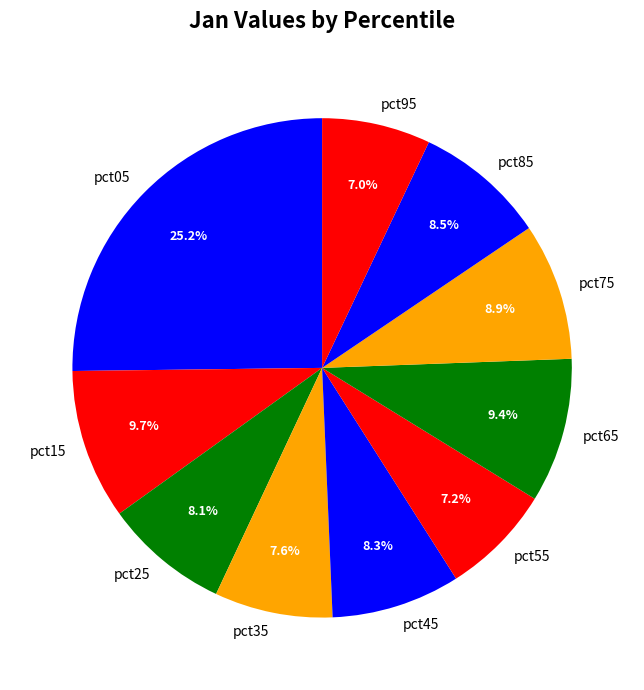

Does pct25 represent more than half of the total?

No